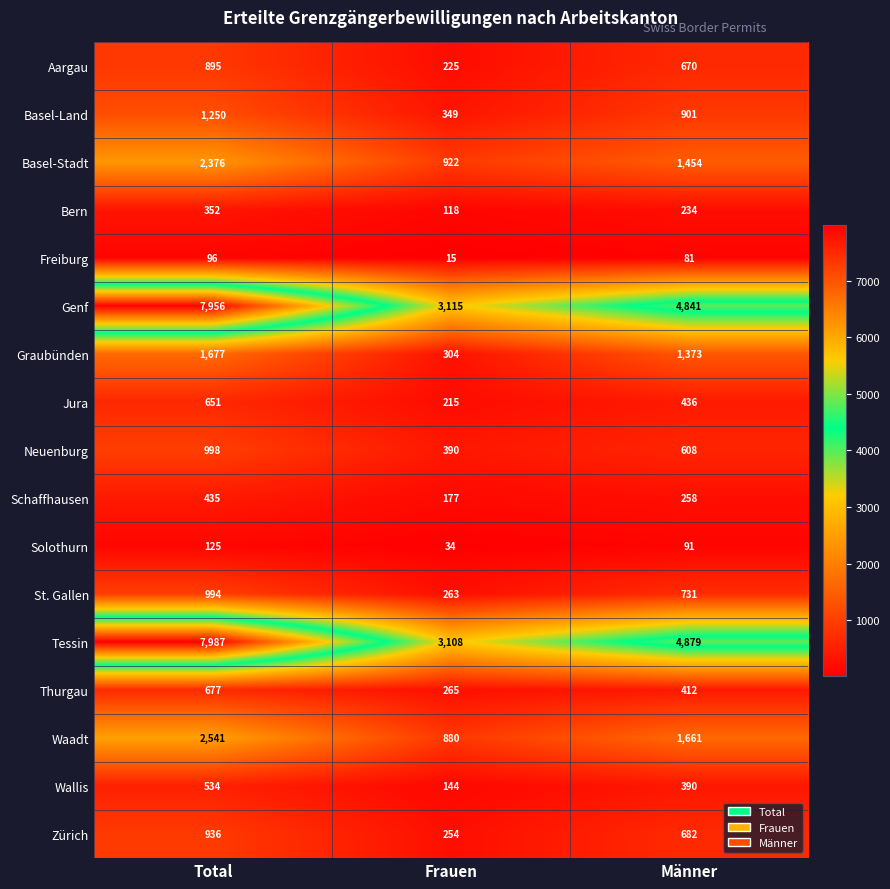

Rank the series at Frauen from highest to lowest value.

Genf, Tessin, Basel-Stadt, Waadt, Neuenburg, Basel-Land, Graubünden, Thurgau, St. Gallen, Zürich, Aargau, Jura, Schaffhausen, Wallis, Bern, Solothurn, Freiburg